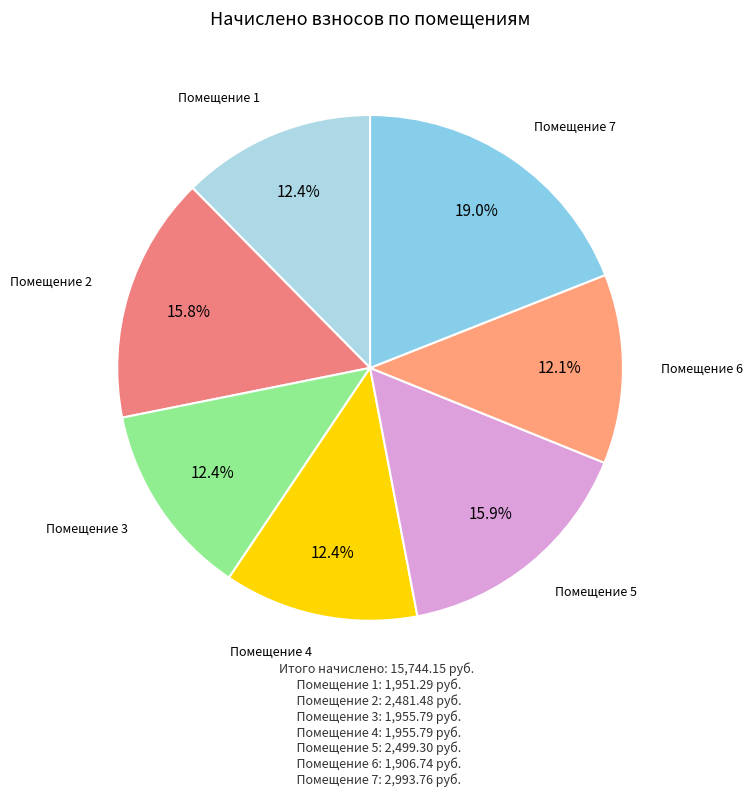

Which slice is the largest?

7